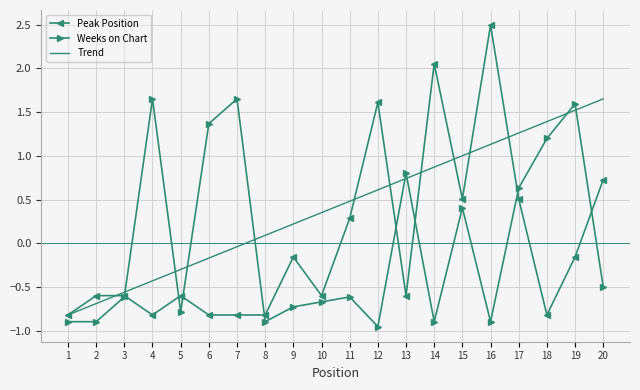

List the labels in order of Trend value, smallest first.

1, 2, 3, 4, 5, 6, 7, 8, 9, 10, 11, 12, 13, 14, 15, 16, 17, 18, 19, 20